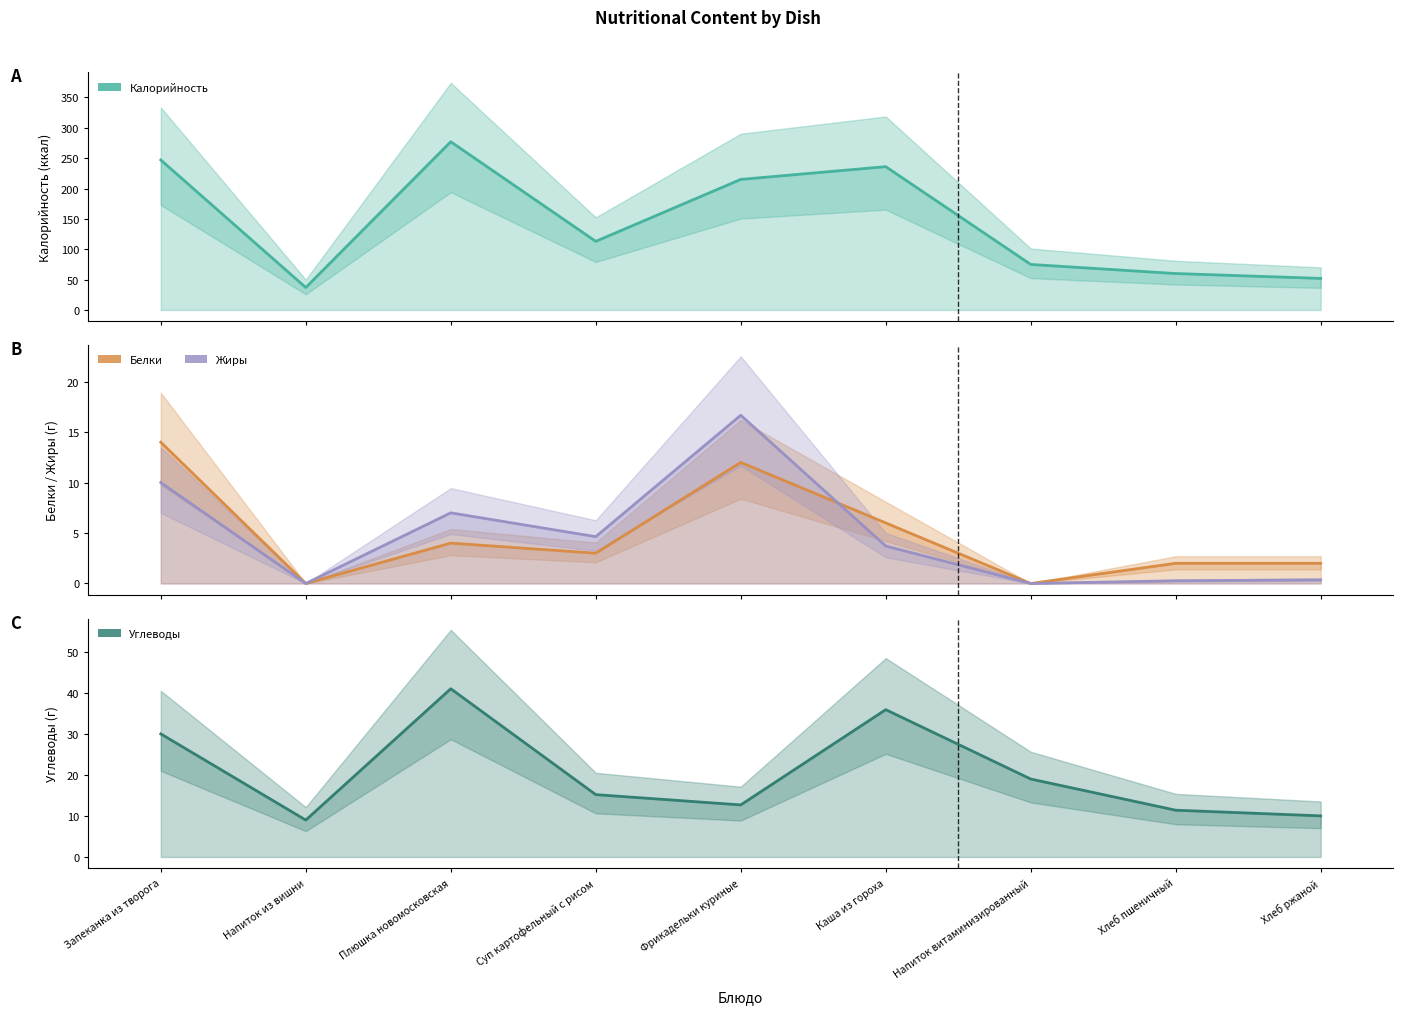

How many categories are shown in the chart?

9